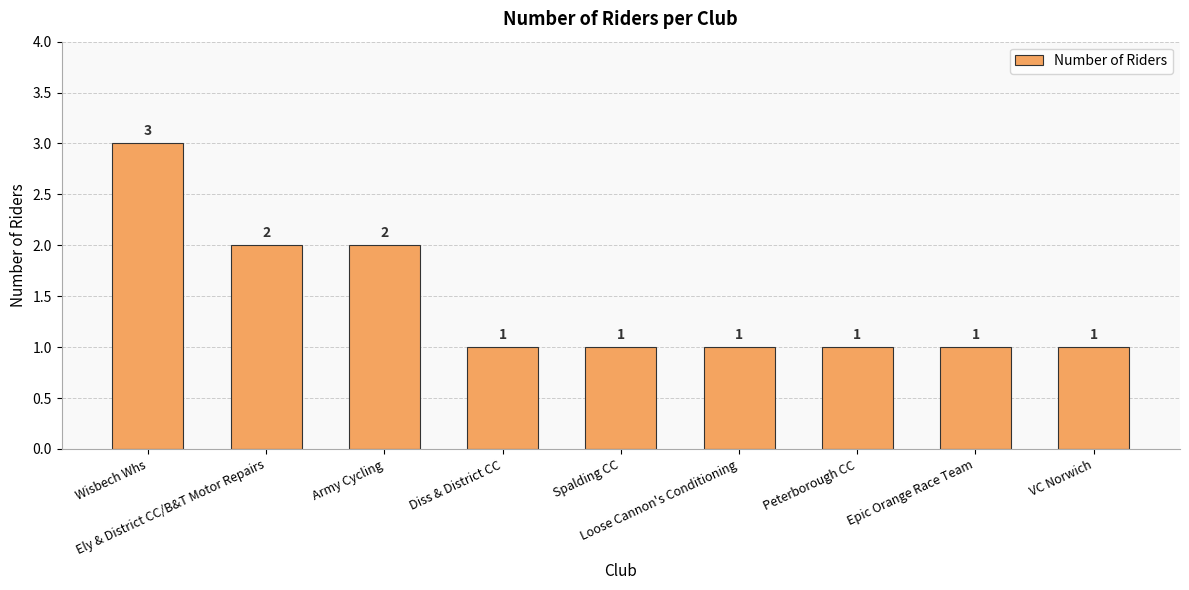

What is the maximum value shown in the chart?

3